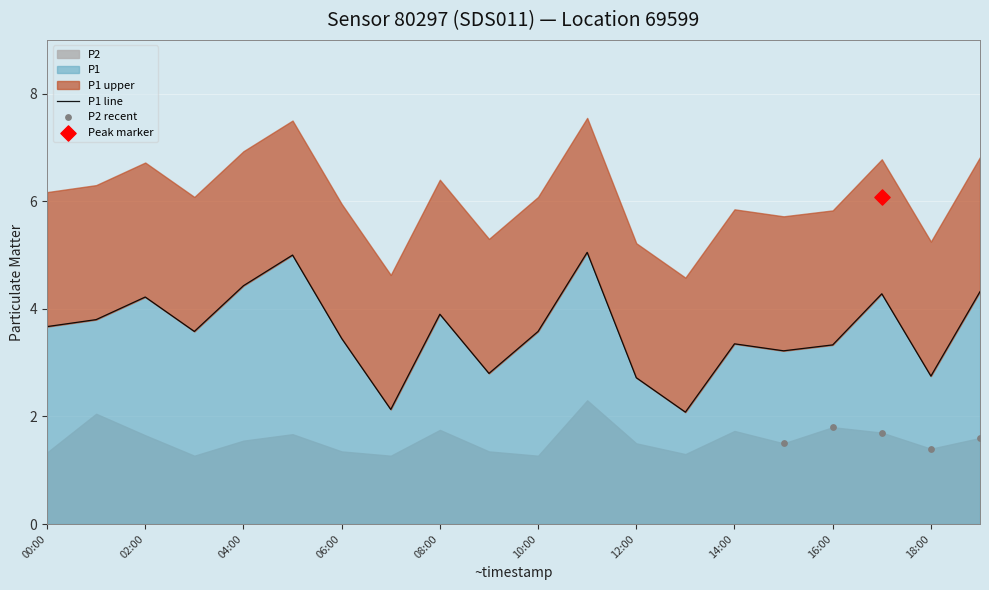

Which has a higher value, 18:00 or 05:00?

05:00